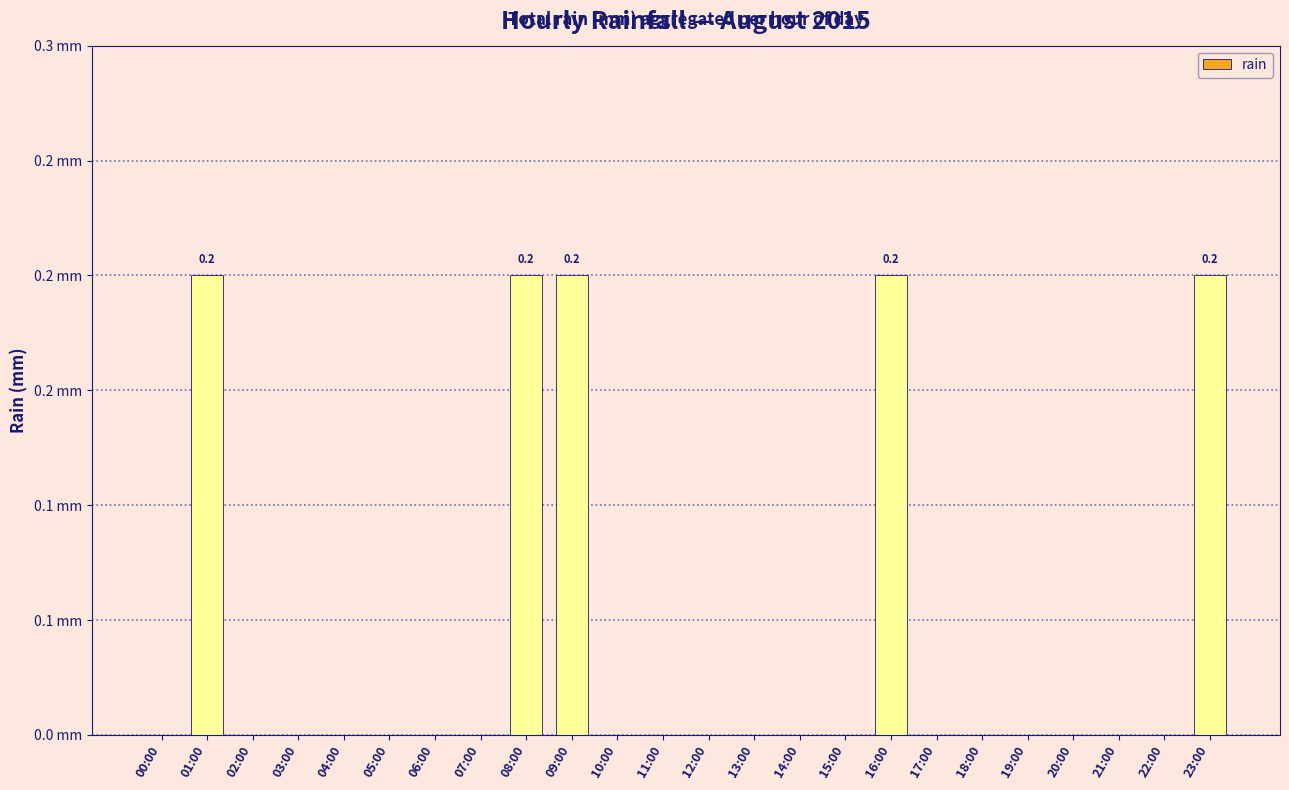

What position from the left is 05:00?

6